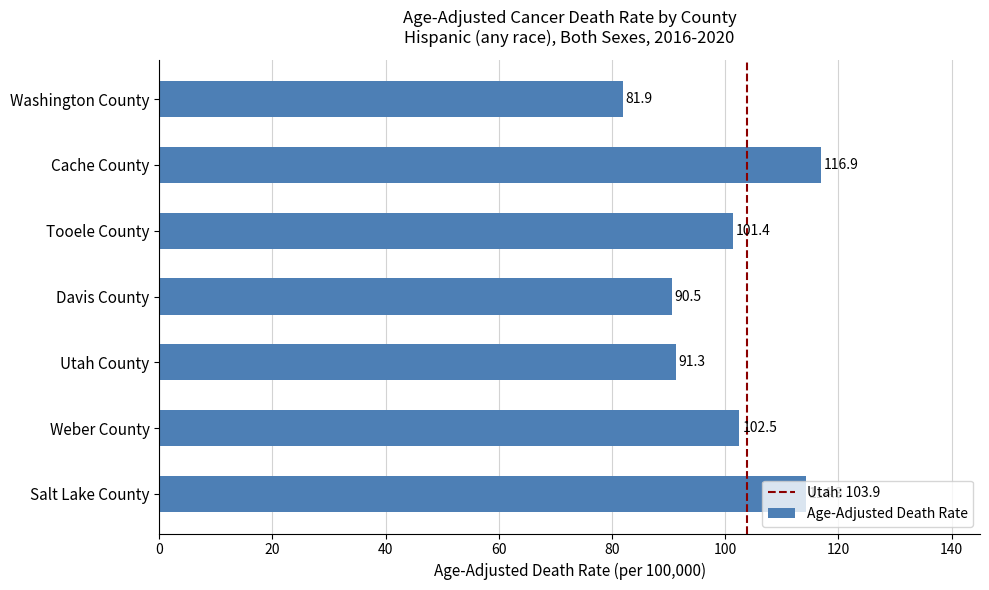

Where is the data nearest to the value 99?

Tooele County